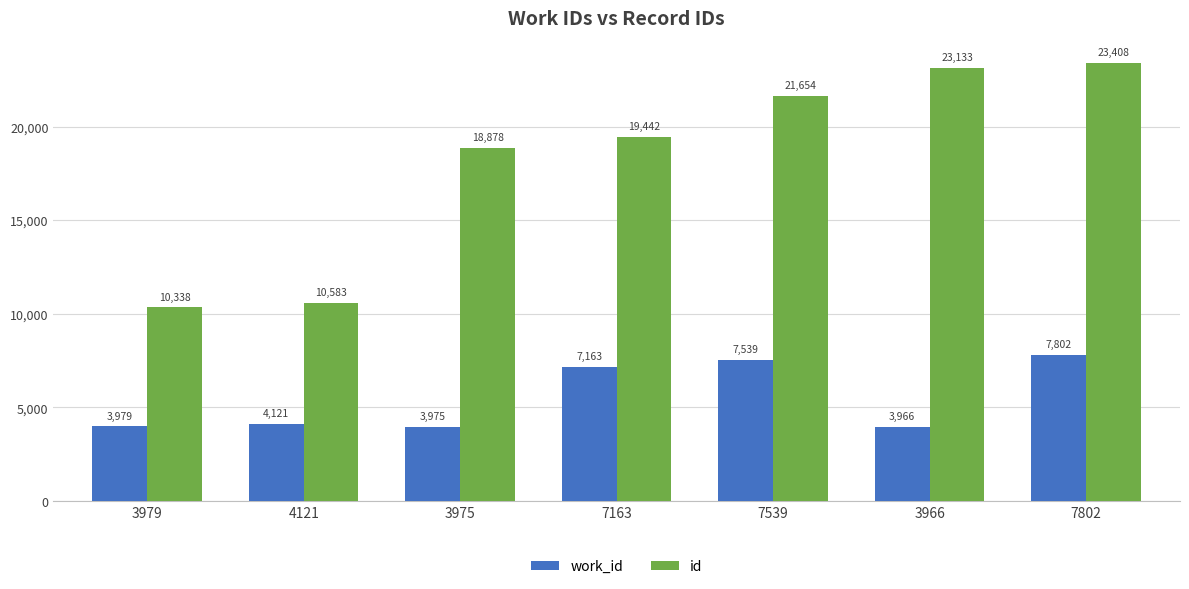

Read the work_id value at 3966, to the nearest 100.

4000